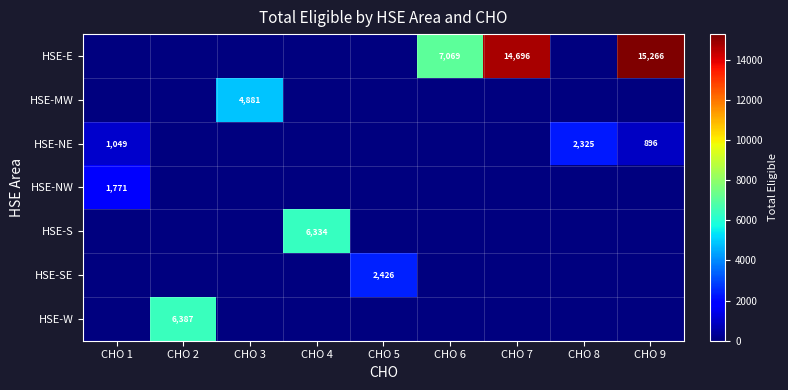

Count the number of categories in the chart.

9